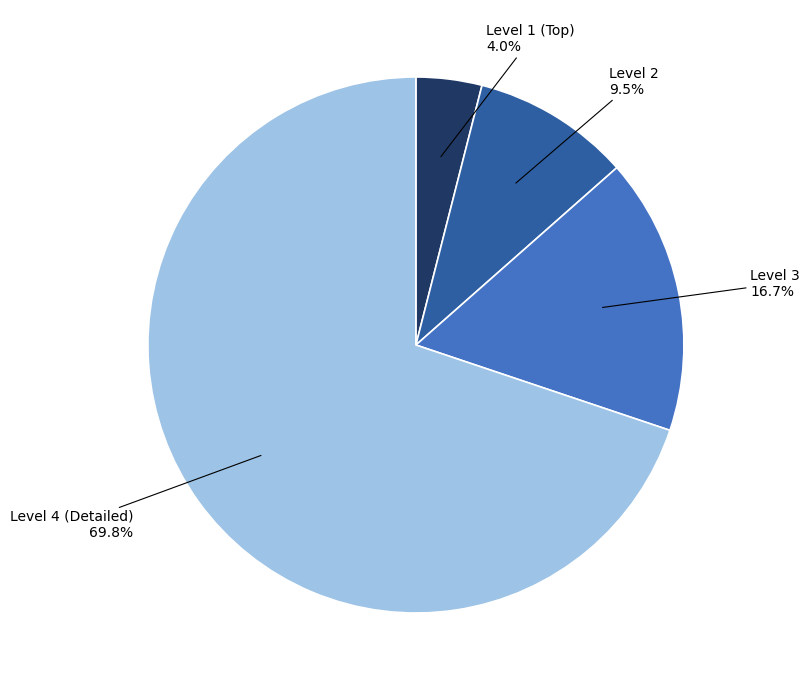

Count the number of slices in the pie.

4